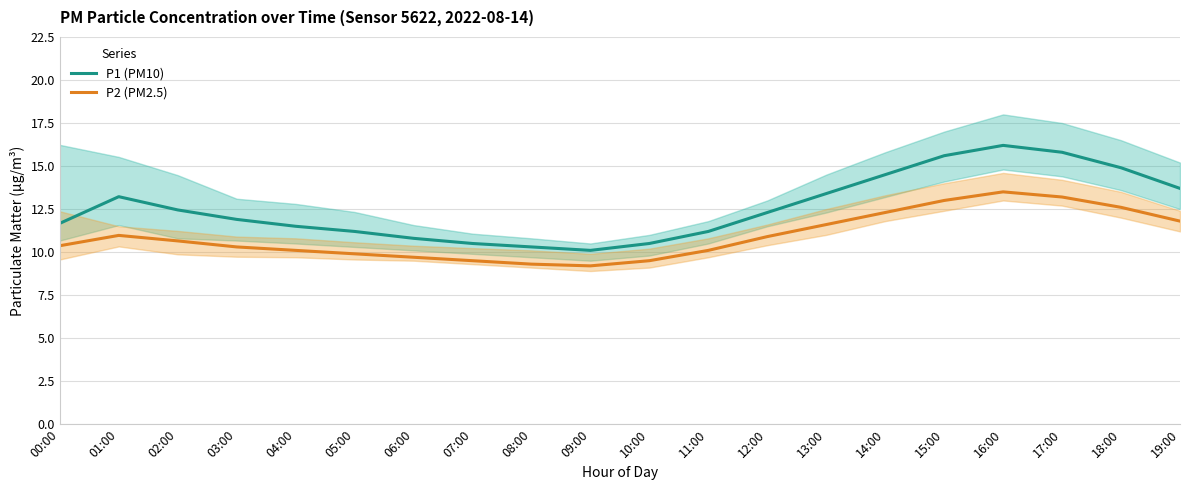

Is the value of P1 (PM10) at 09:00 greater than the value of P2 (PM2.5) at 18:00?

No